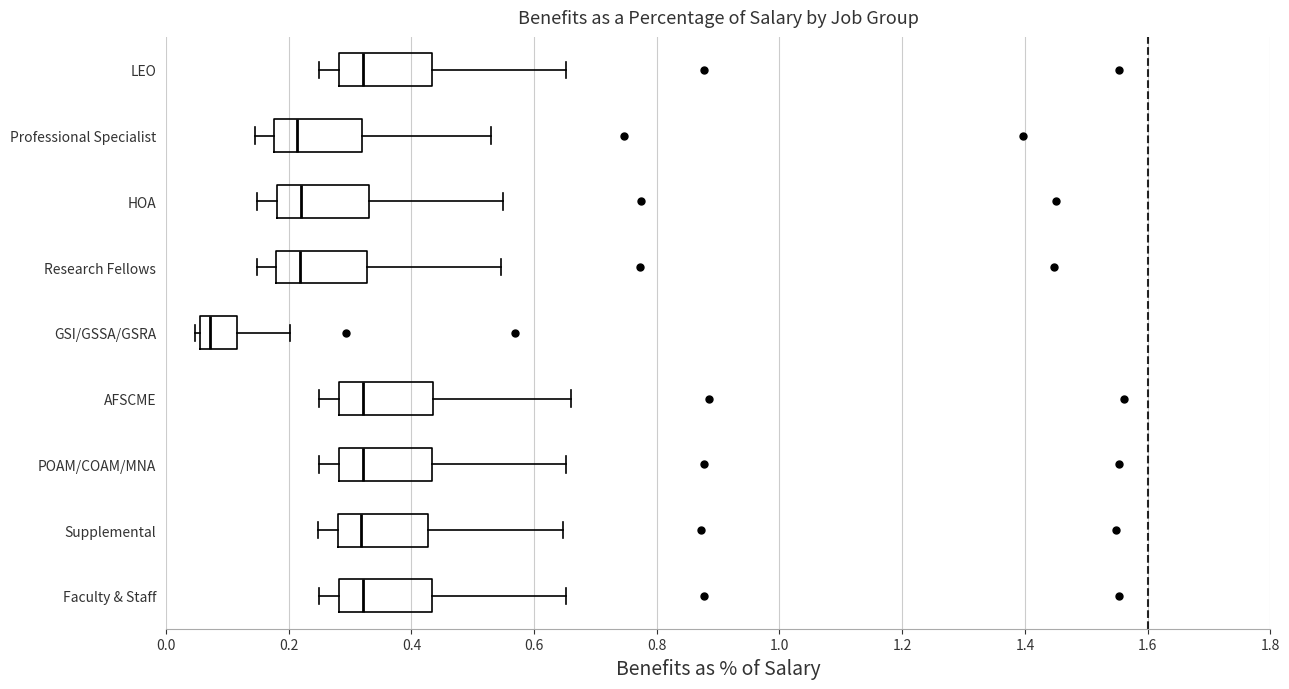

Where is the left edge of the box for HOA on the x-axis? The values are not printed on the chart, so give them approximately, as read against the axis.

0.18